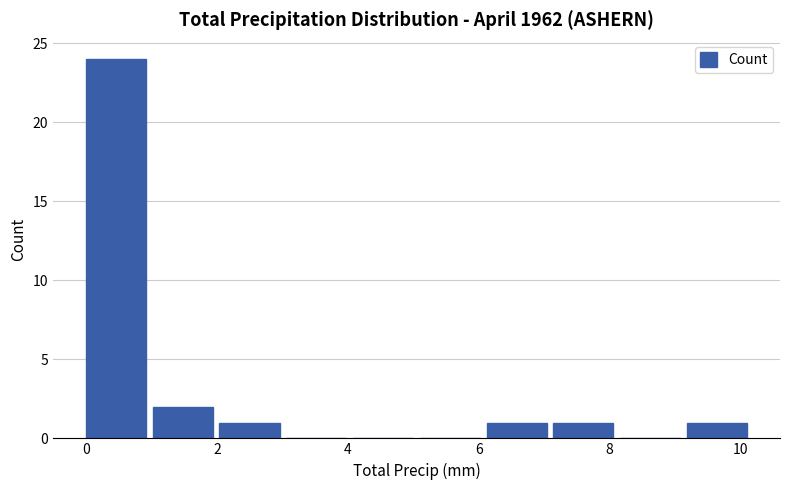

Reading left to right, list every bar in this chart as the range it spans on the x-axis followed by its height. Neither the bar edges nor the heights are printed on the chart, so give them approximately, as read against the axes.

0.00 to 1.02: 24
1.02 to 2.04: 2
2.04 to 3.06: 1
3.06 to 4.08: 0
4.08 to 5.10: 0
5.10 to 6.12: 0
6.12 to 7.14: 1
7.14 to 8.16: 1
8.16 to 9.18: 0
9.18 to 10.20: 1